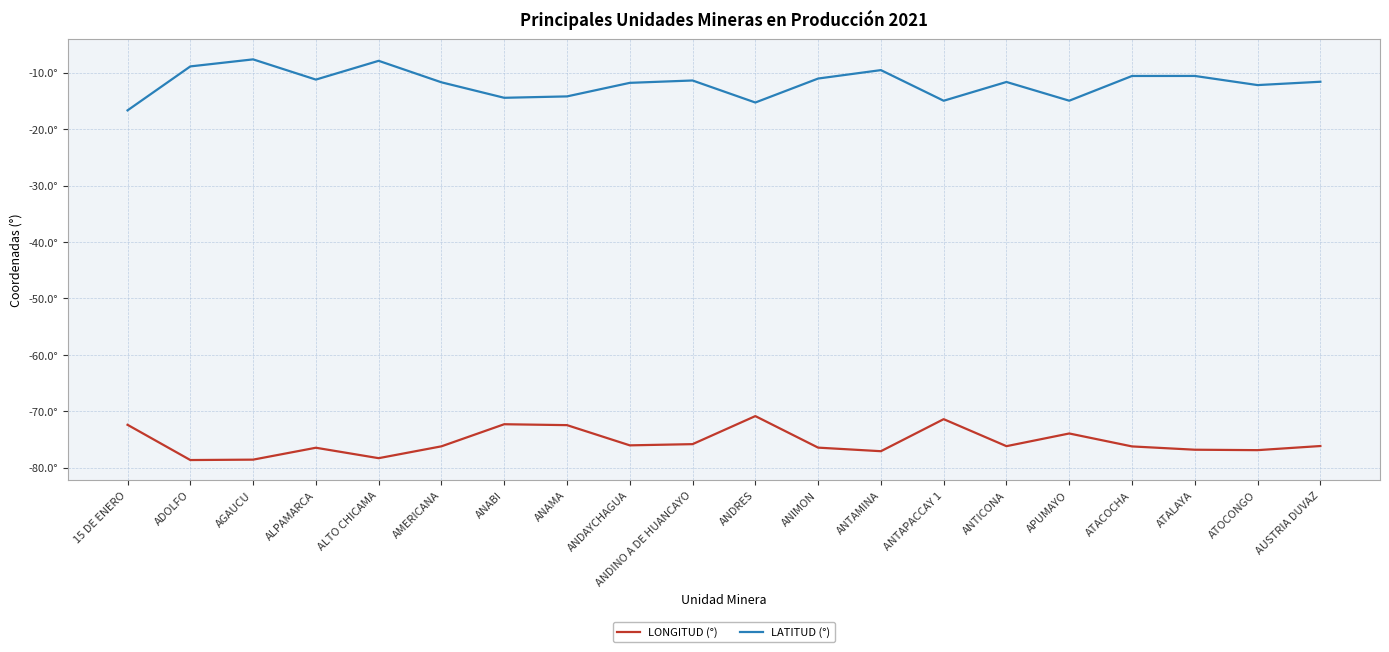

What is the spread (max minus min) of values at 15 DE ENERO?

55.7